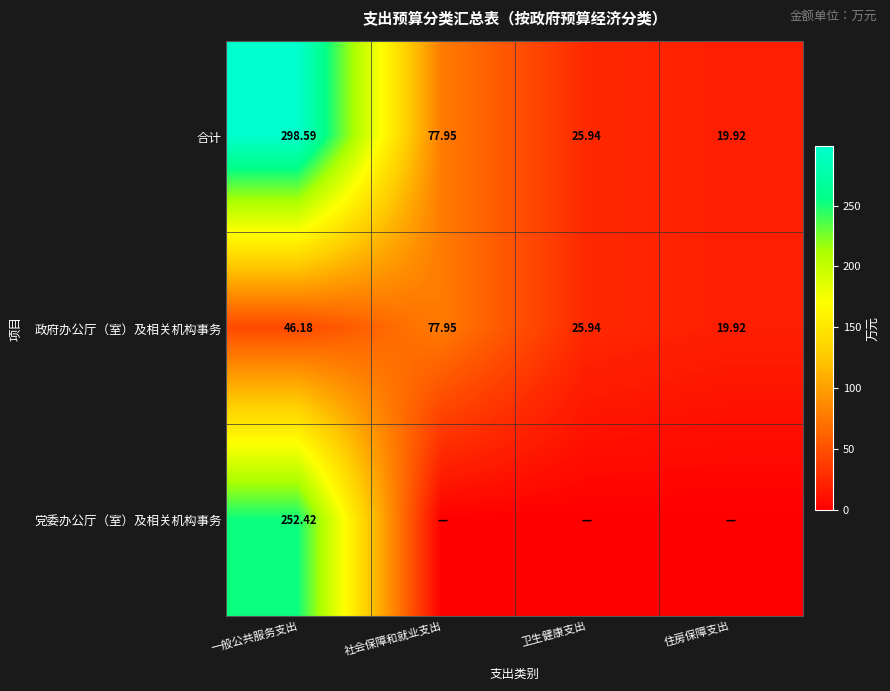

At which label does 合计 first exceed 77?

一般公共服务支出